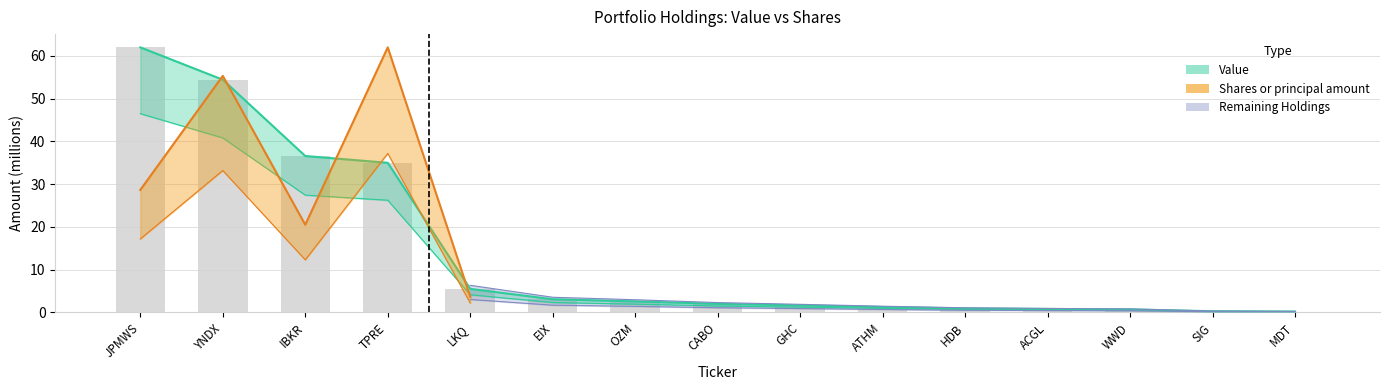

How many bars are there in total?

15